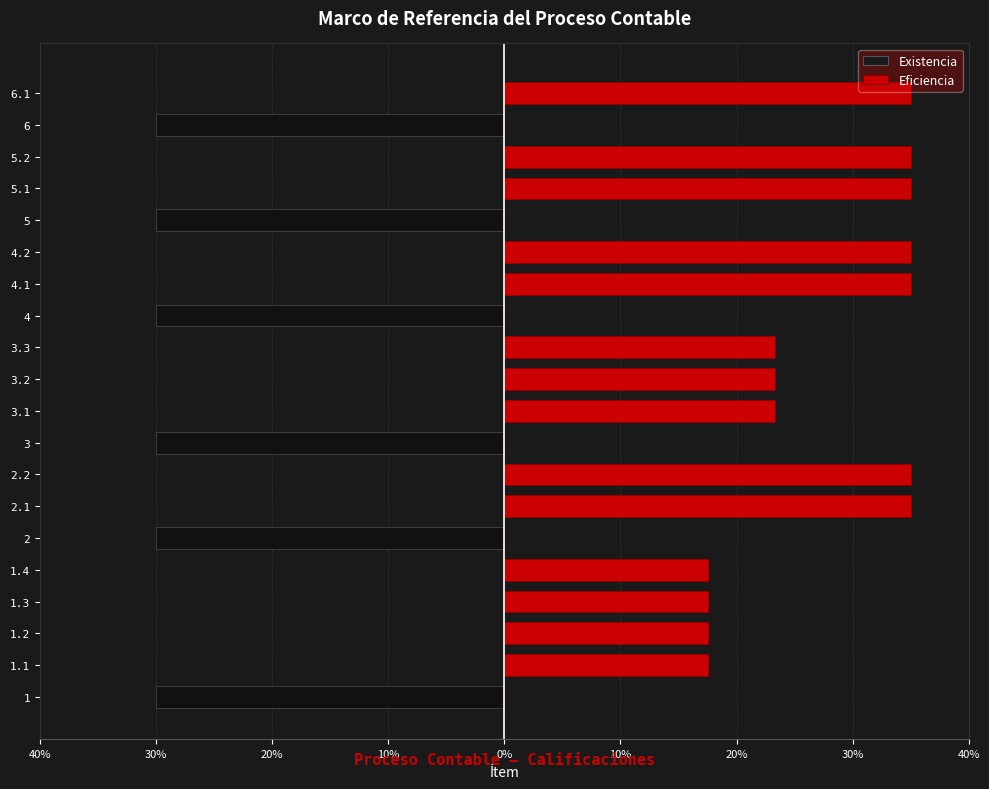

List the series in order of their overall mean, lowest first.

Existencia, Eficiencia